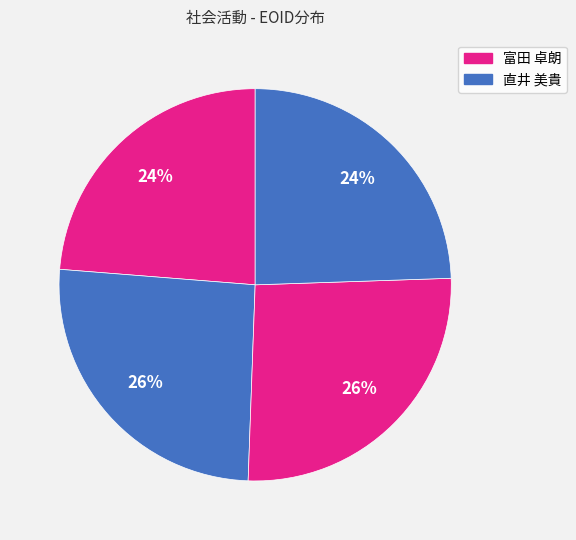

Count the number of slices in the pie.

4